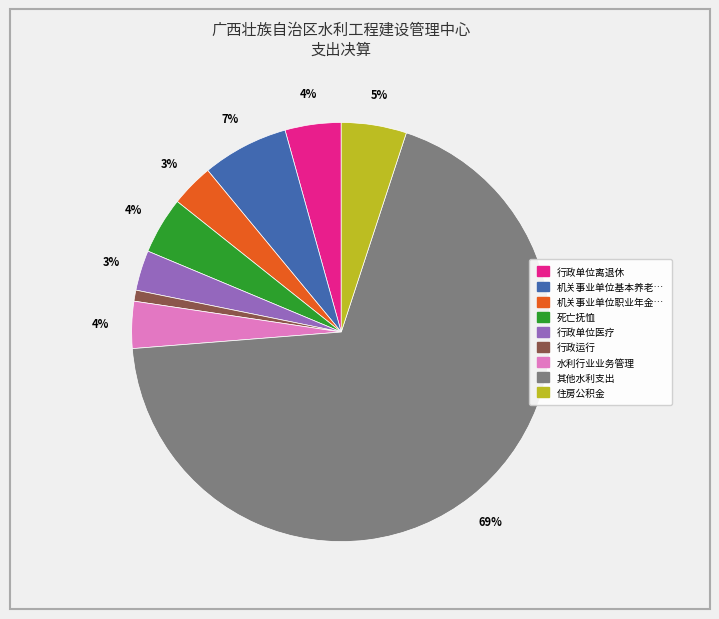

How many slices are in this pie chart?

9